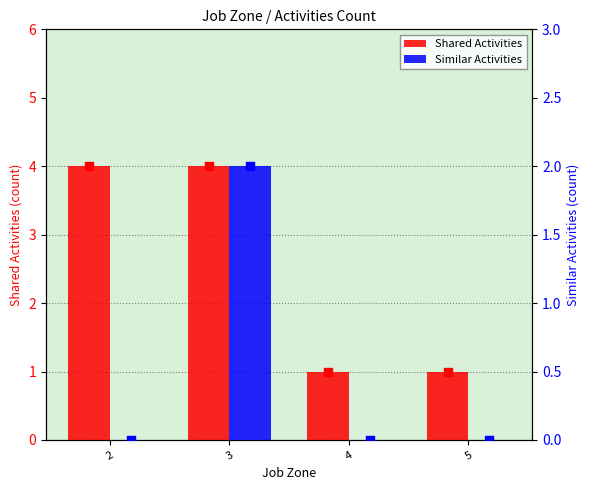

At which category is the sum across all series the highest?

3